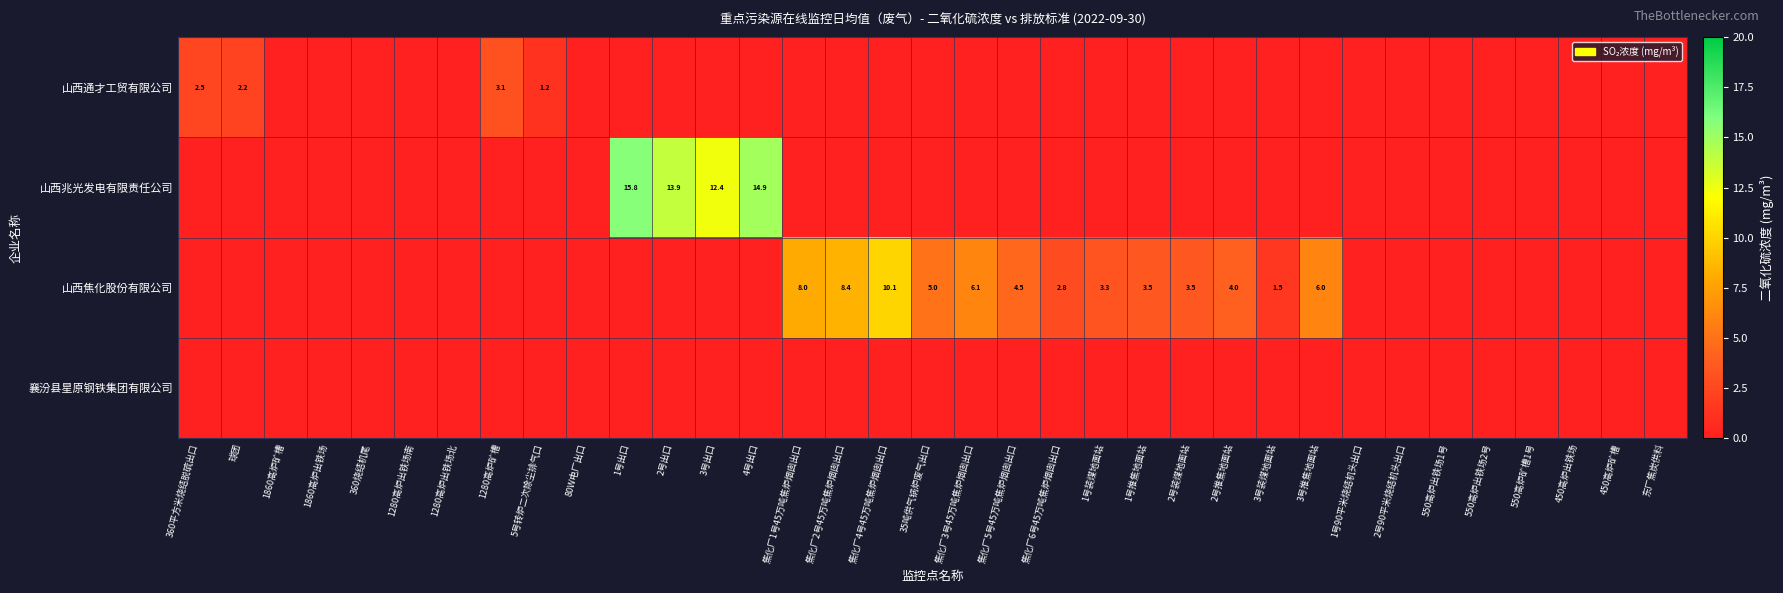

How many values in the 山西通才工贸有限公司 series exceed 0?

4